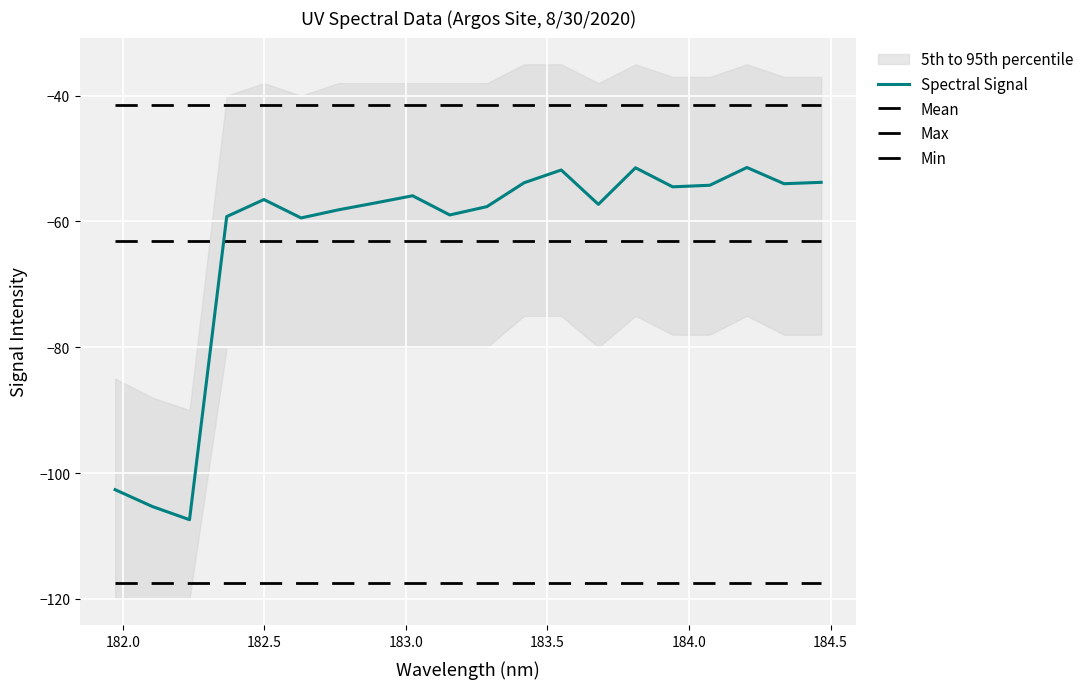

Rank the series by their maximum value, from lowest to highest.

Min, Mean, Spectral Signal, Max